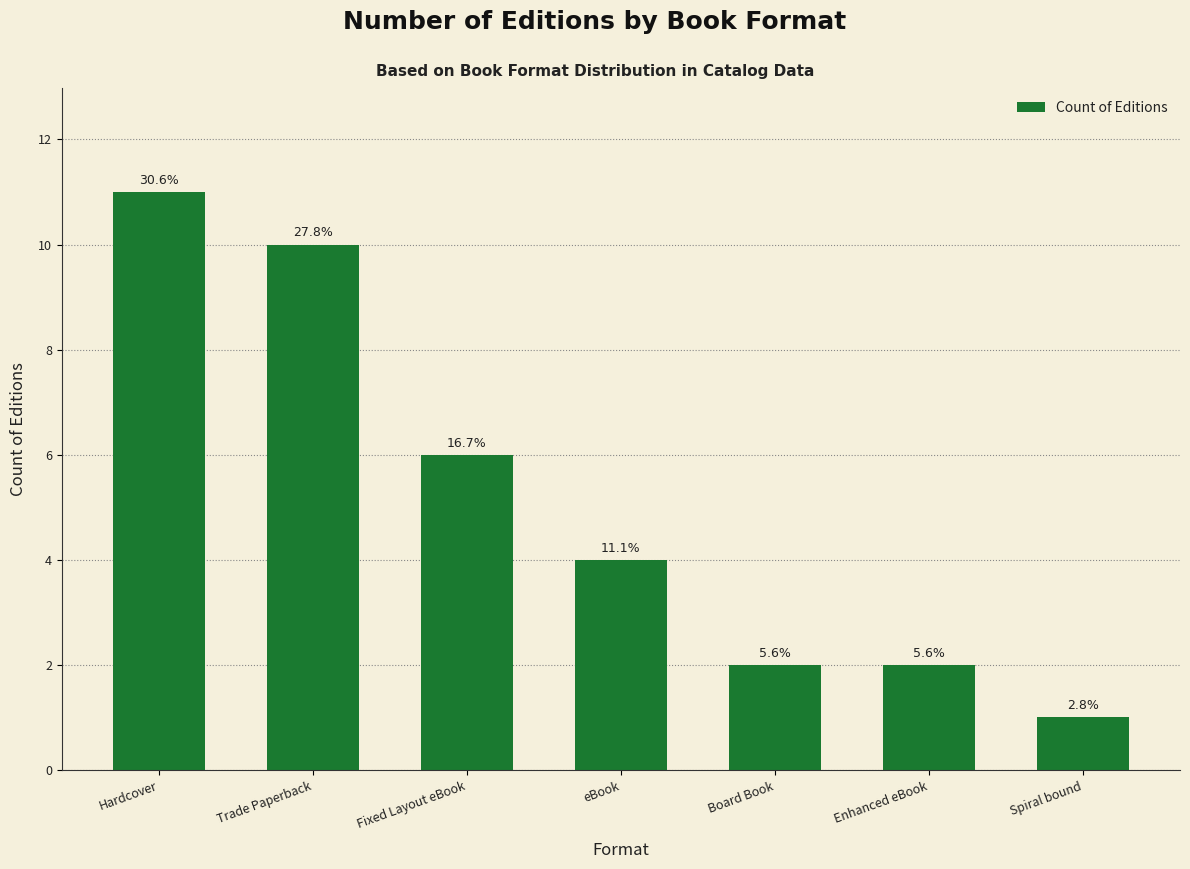

List the labels in order of value, largest first.

Hardcover, Trade Paperback, Fixed Layout eBook, eBook, Board Book, Enhanced eBook, Spiral bound